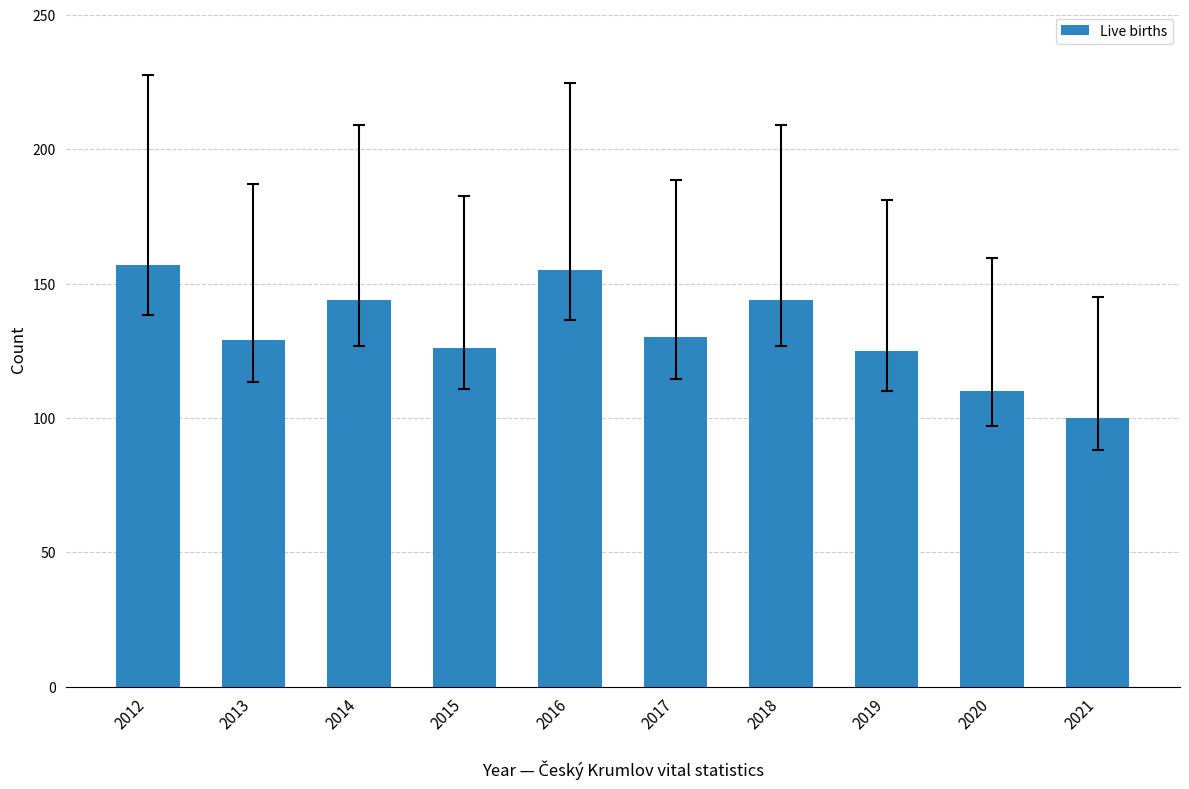

Which has a higher value, 2020 or 2017?

2017